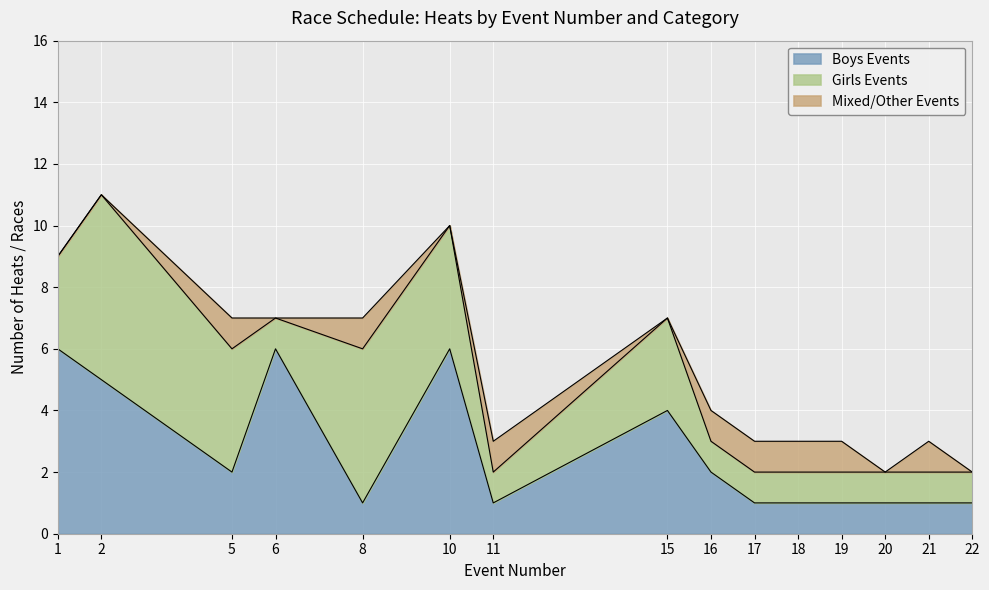

Which series has the largest range (max minus min)?

Boys Events